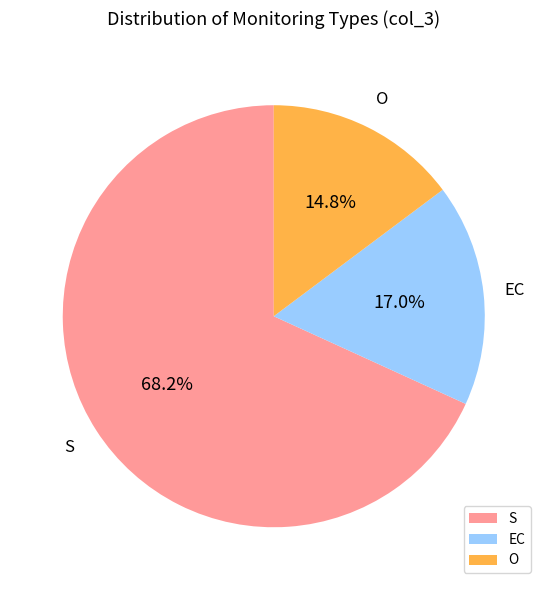

Combined, do S and EC account for over 50%?

Yes